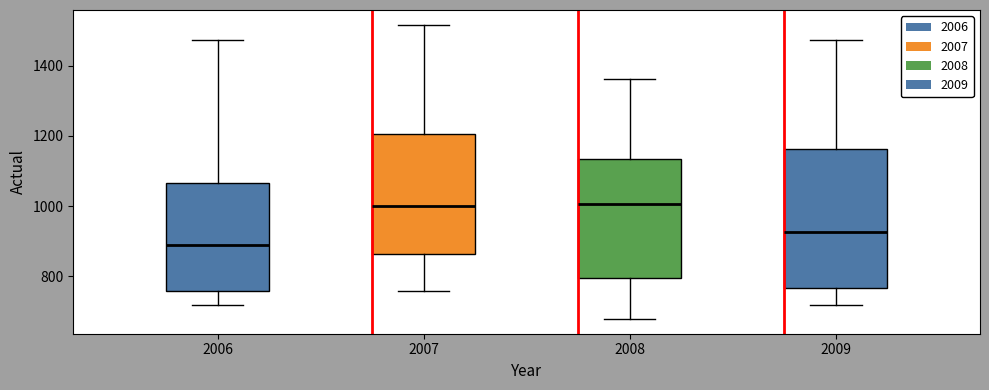

Where does the median line of the box at x = 2007 sit on the y-axis? The values are not printed on the chart, so give them approximately, as read against the axis.

1000